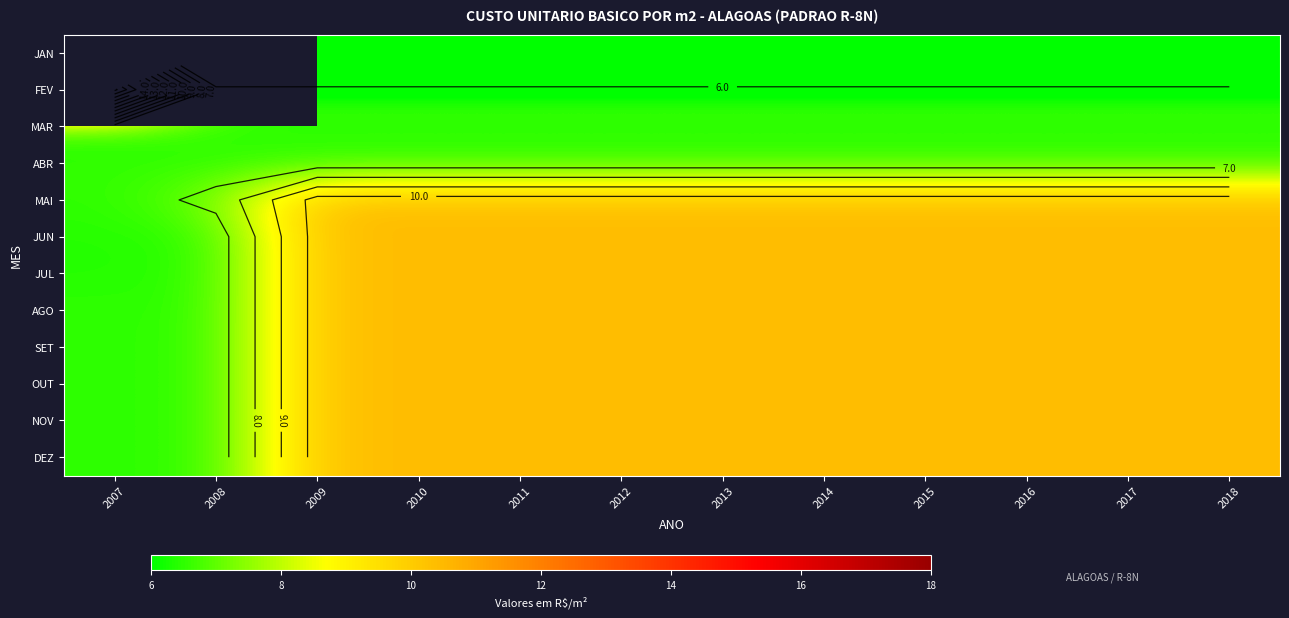

What is the lowest value of the DEZ series?

6.5